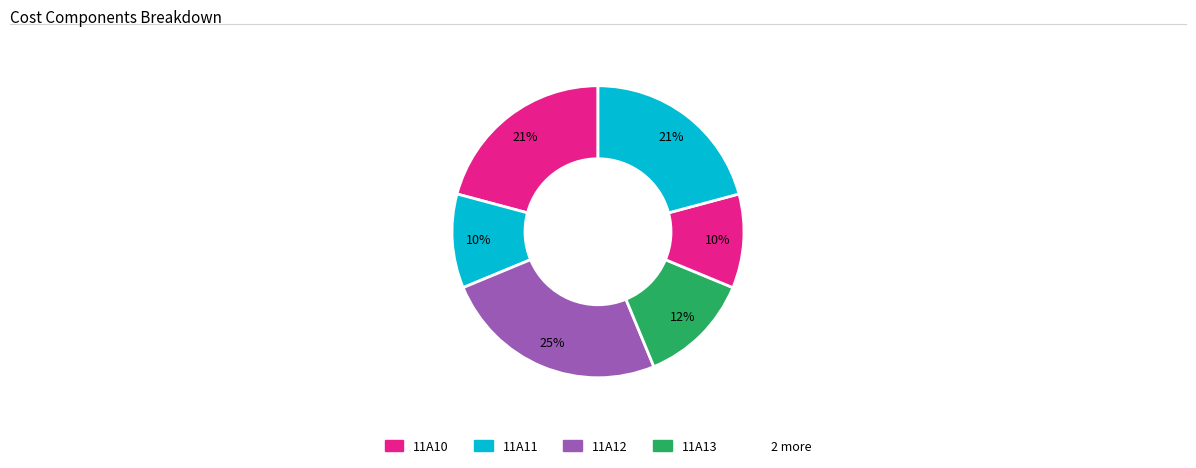

Rank the categories by value from lowest to highest.

11A11, 11A12, Other, 11A10, 11A14, 11A13